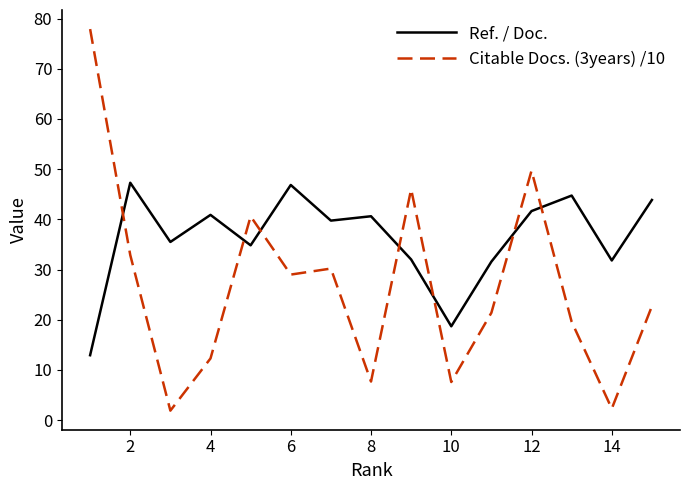

What is the maximum value shown in the chart?

77.9